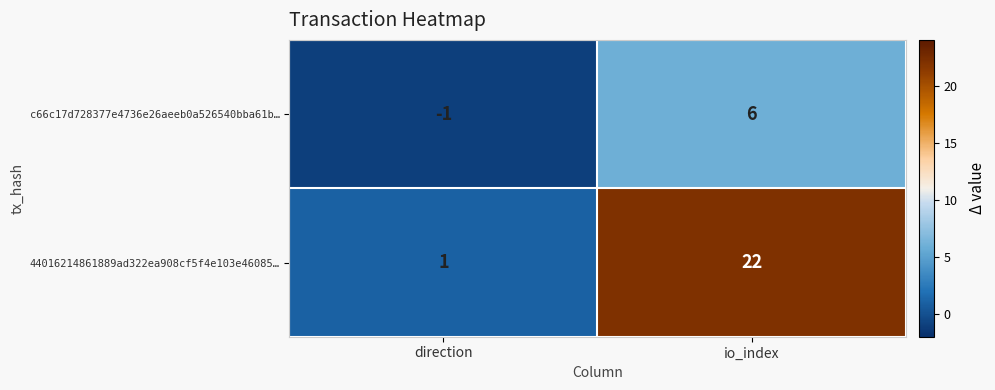

Which series has the largest range (max minus min)?

44016214861889ad322ea908cf5f4e103e46085…